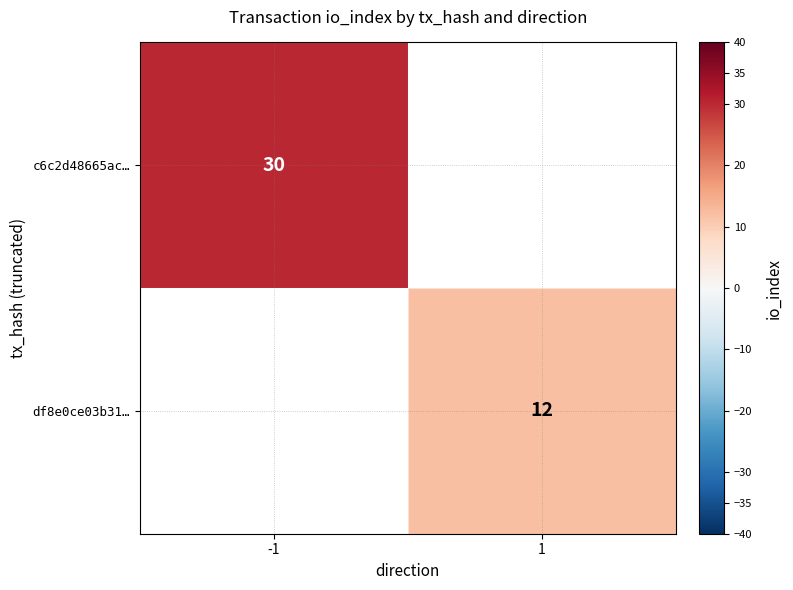

Count the number of categories in the chart.

2